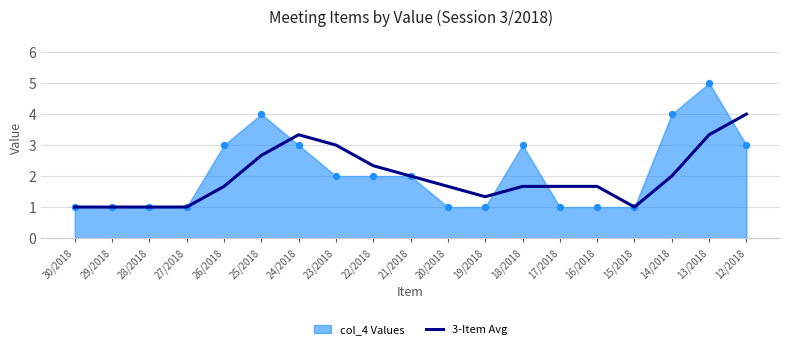

Is the value of 3-Item Avg at 26/2018 greater than the value of col_4 Values at 21/2018?

No